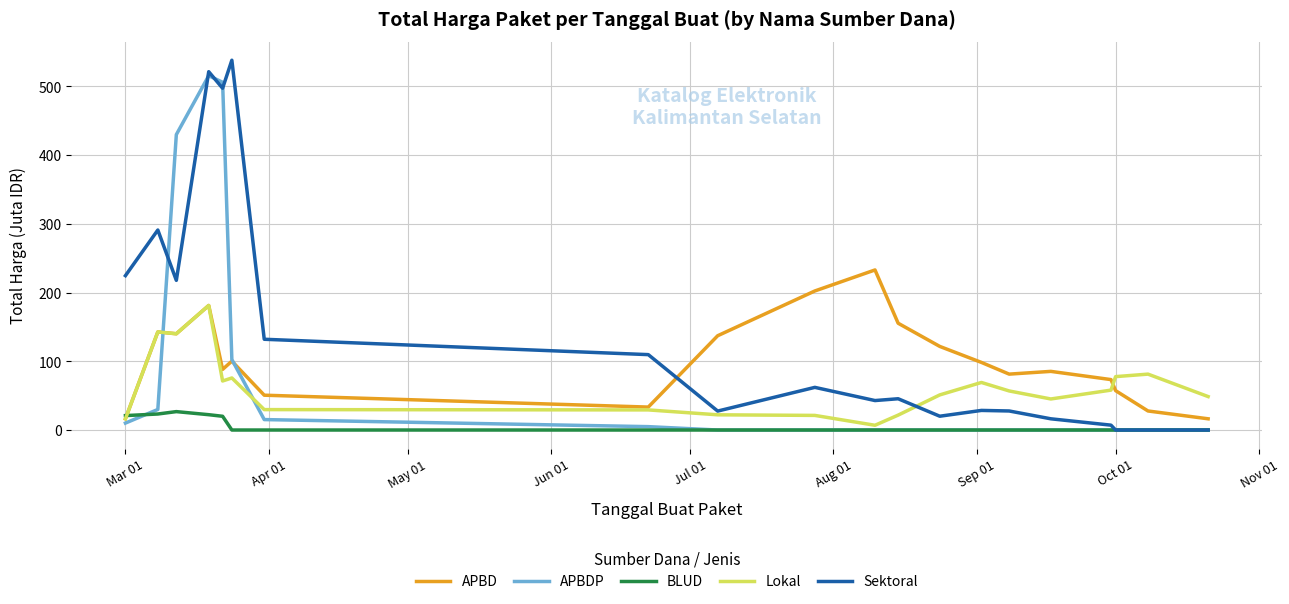

What is the maximum value shown in the chart?

537.9